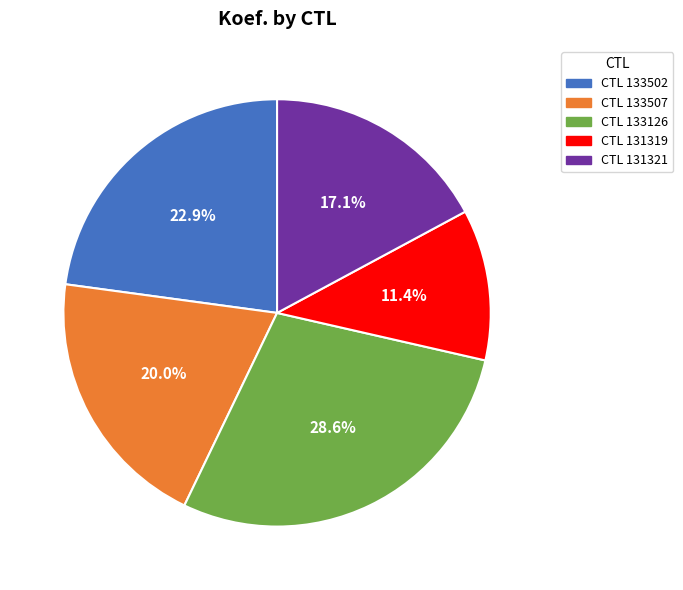

To the nearest percent, what is the average slice percentage?

20%